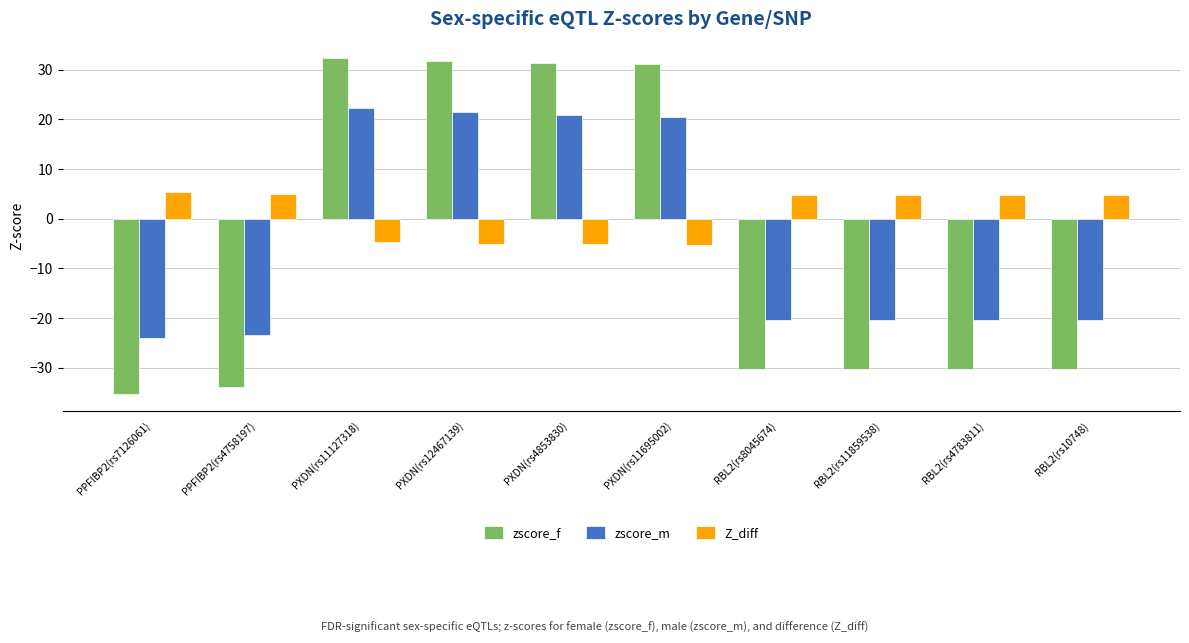

Which series has the largest total across all categories?

Z_diff